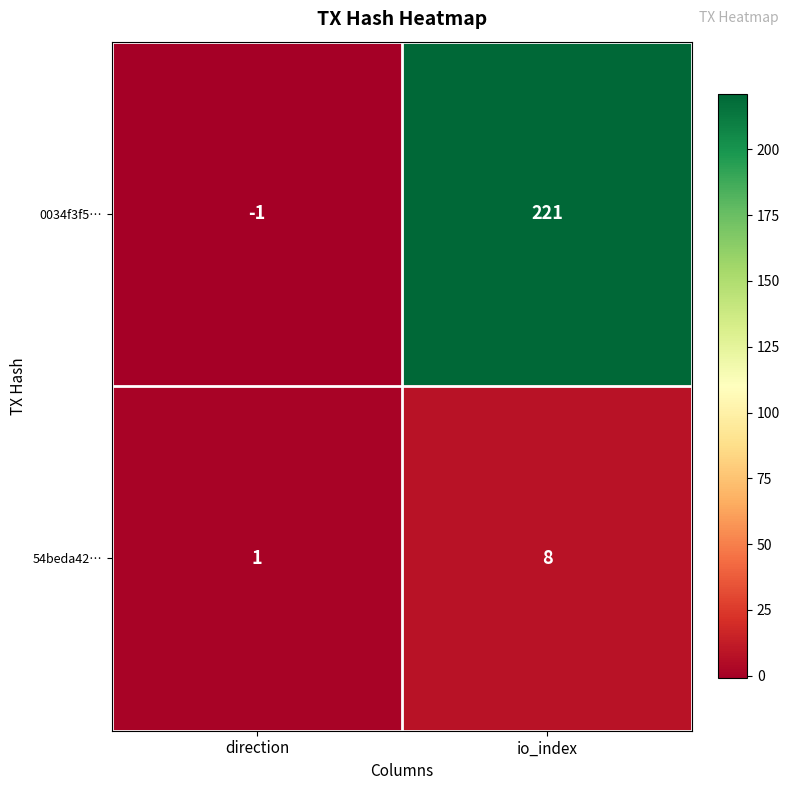

Is it true that 0034f3f5… equals 221 at io_index?

True